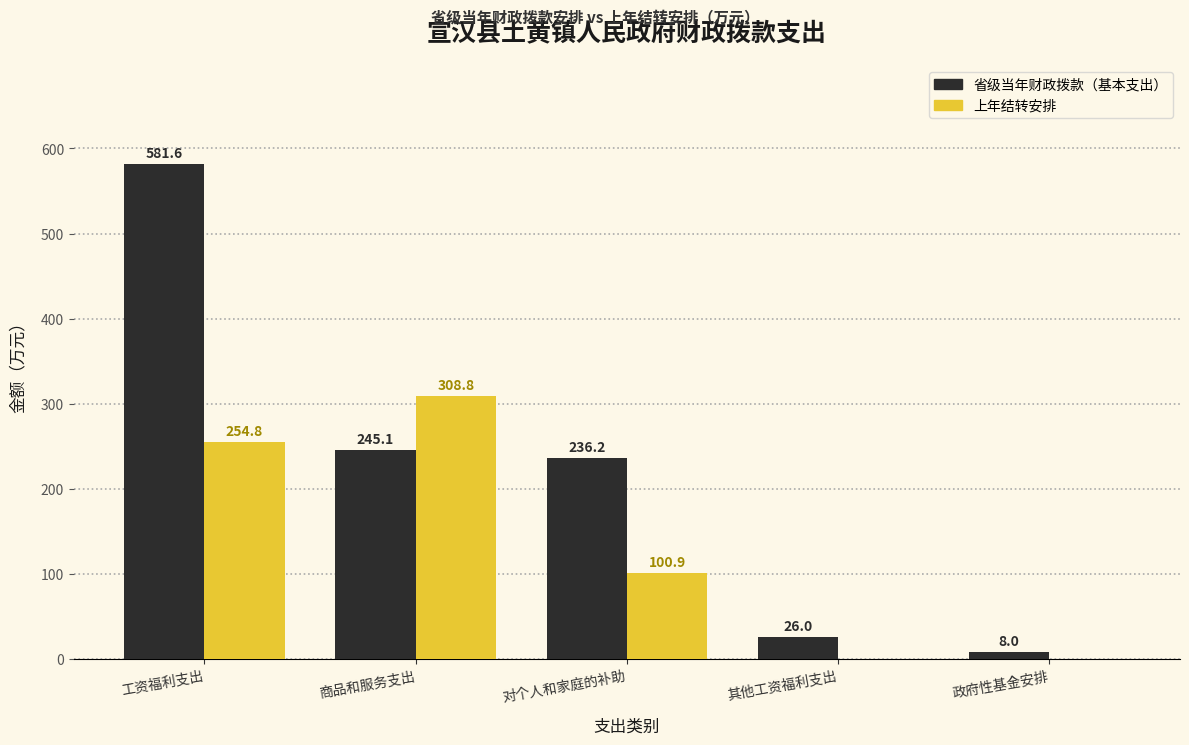

Reading left to right, extract all data points from this chart.

省级当年财政拨款（基本支出）: 工资福利支出=581.6	商品和服务支出=245.1	对个人和家庭的补助=236.2	其他工资福利支出=26.0	政府性基金安排=8.0
上年结转安排: 工资福利支出=254.8	商品和服务支出=308.8	对个人和家庭的补助=100.9	其他工资福利支出=0.0	政府性基金安排=0.0